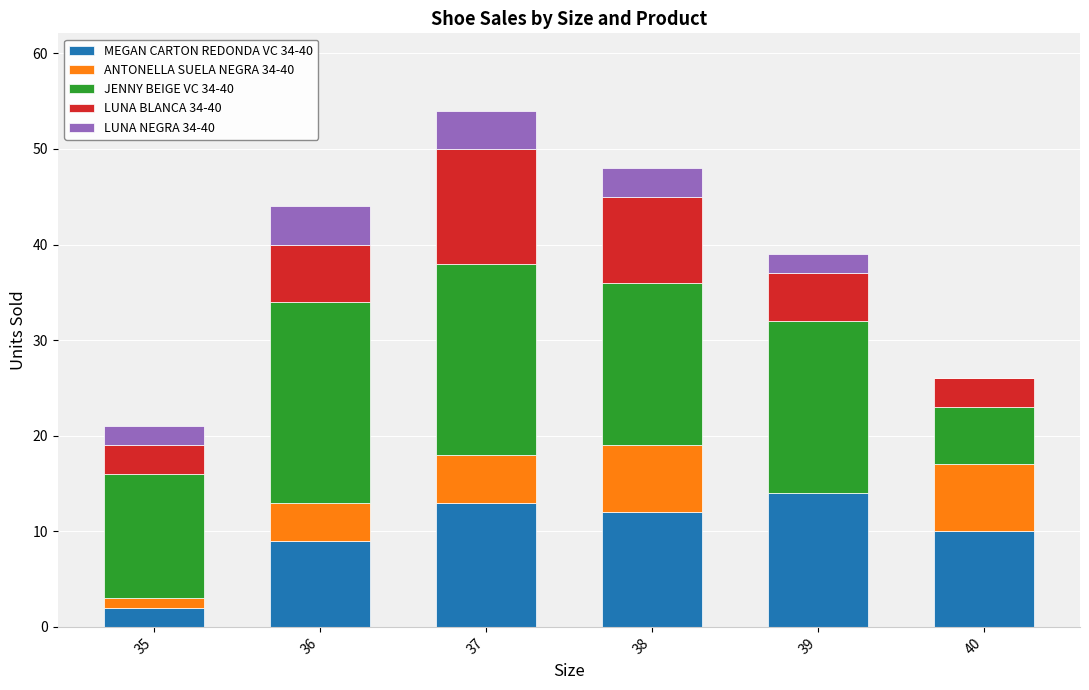

Reading right to left, list the values for the MEGAN CARTON REDONDA VC 34-40 series.

40=10	39=14	38=12	37=13	36=9	35=2